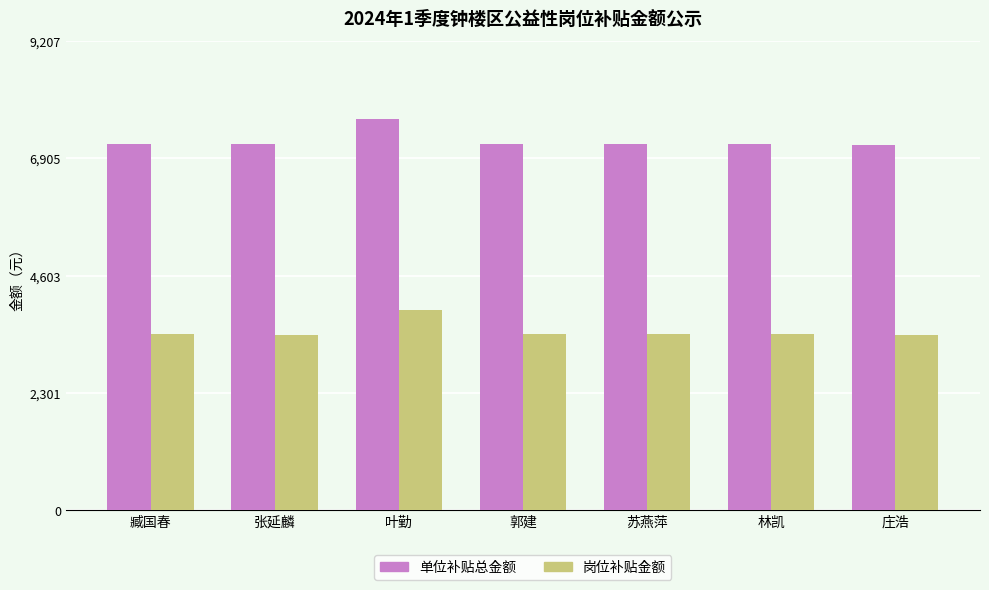

Rank the series by their maximum value, from lowest to highest.

岗位补贴金额, 单位补贴总金额